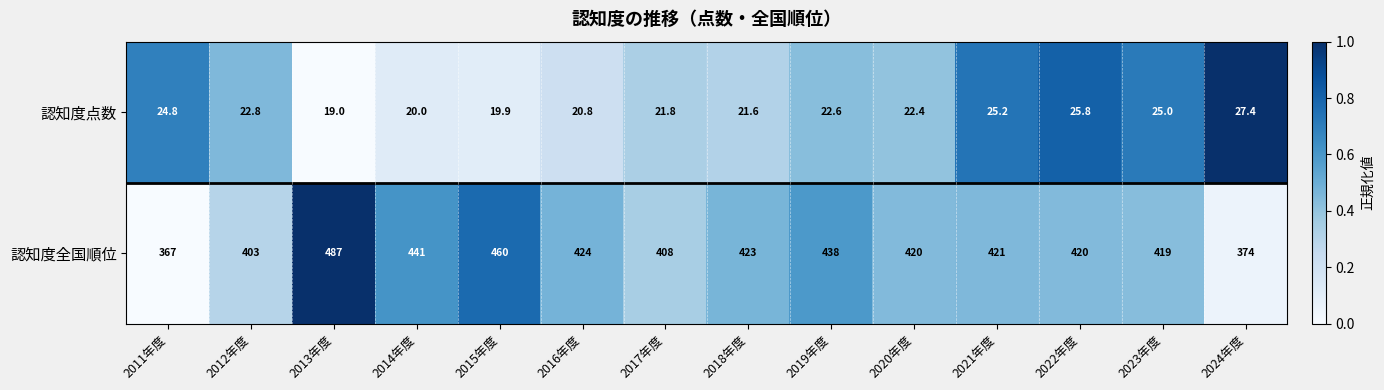

List the series in order of their overall mean, highest first.

認知度全国順位, 認知度点数